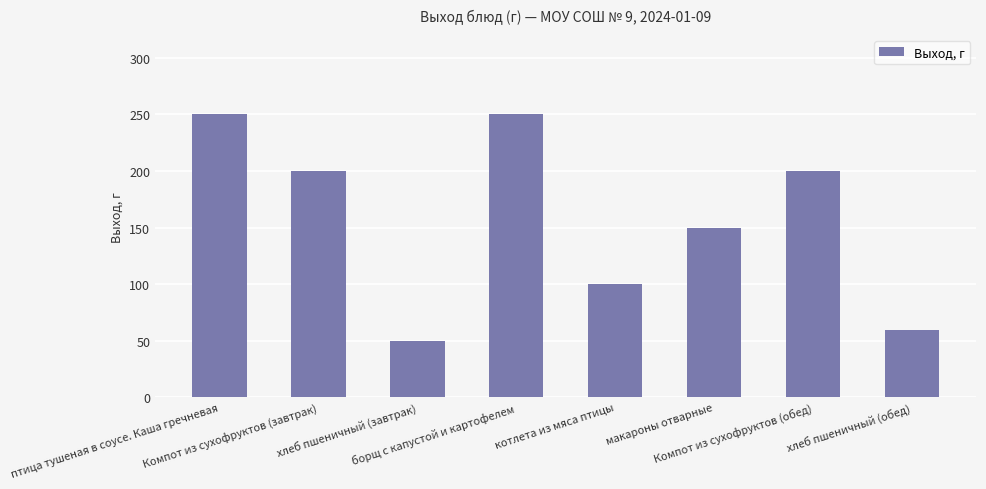

Where is the data nearest to the value 150?

макароны отварные